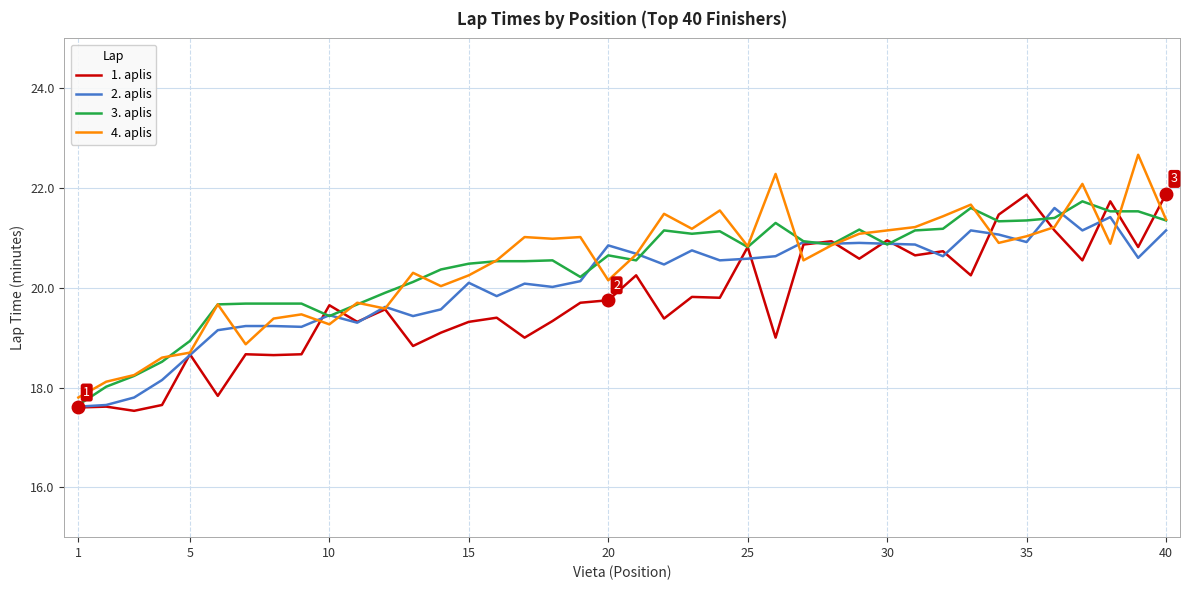

What is the sum of all 1. aplis values?

789.4